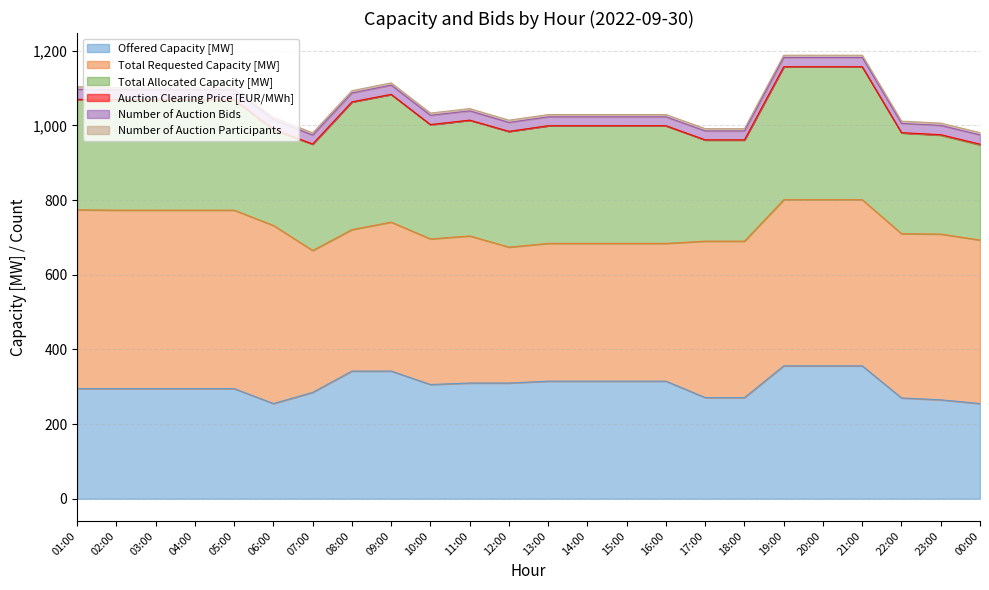

List the labels in order of Number of Auction Participants value, largest first.

01:00, 02:00, 03:00, 04:00, 05:00, 06:00, 07:00, 08:00, 09:00, 10:00, 11:00, 12:00, 13:00, 14:00, 15:00, 16:00, 17:00, 18:00, 19:00, 20:00, 21:00, 22:00, 23:00, 00:00